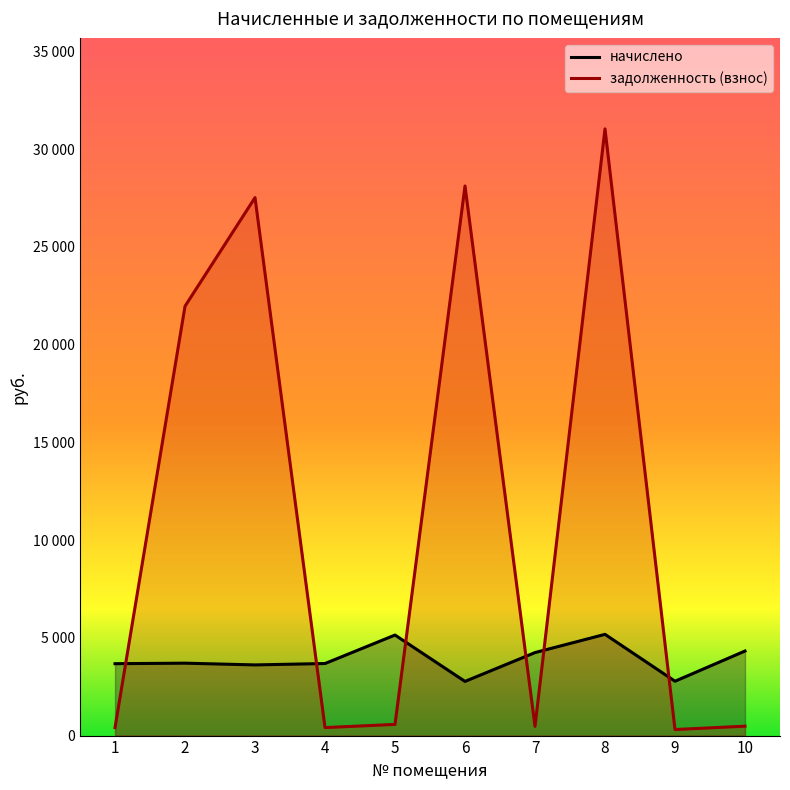

At which label does начислено first exceed 3704?

2